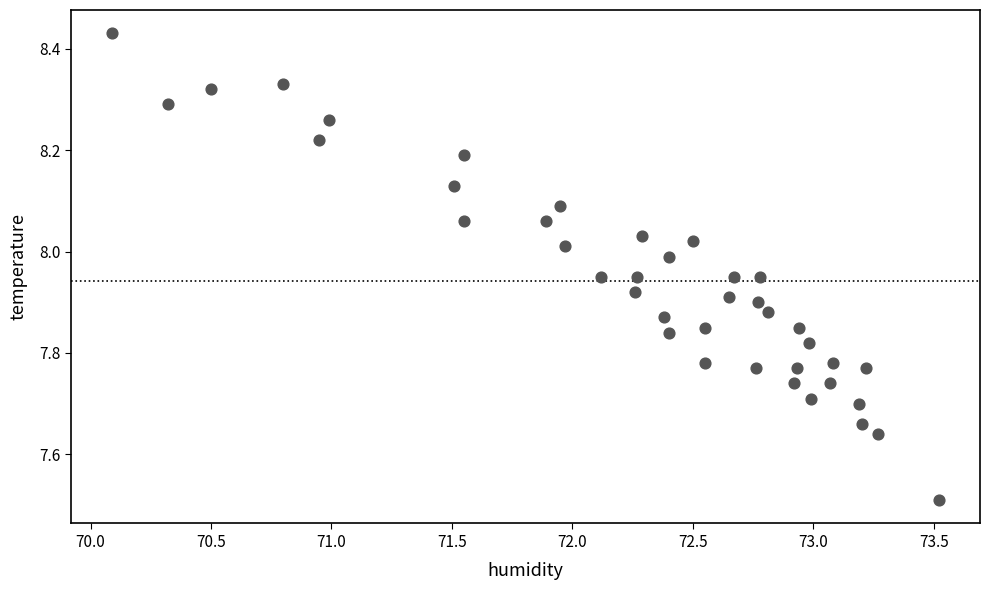

What Y value in the scatter plot is closest to 7?

7.5